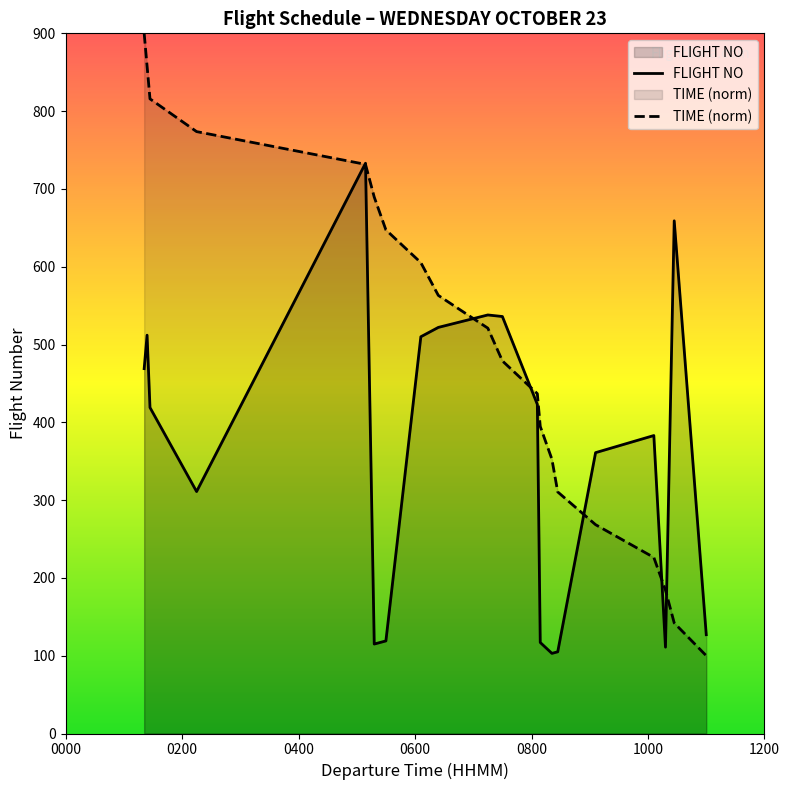

The value at ICN is 469. True or false?

True